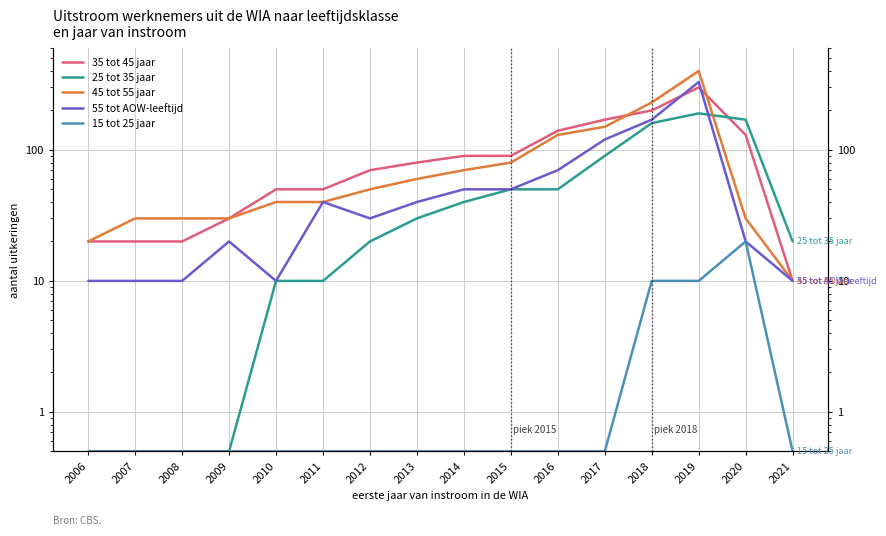

What is the maximum value for 35 tot 45 jaar?

300.0